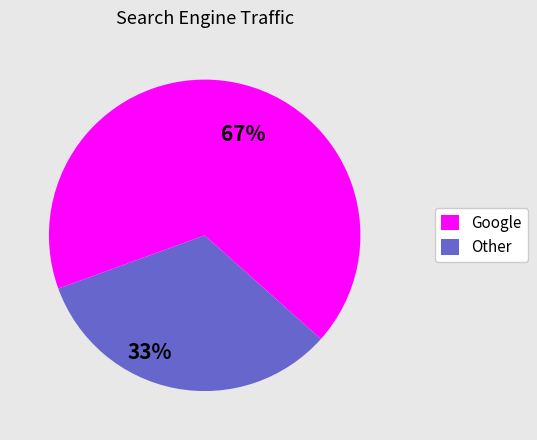

To the nearest percent, what is the difference between the largest and smallest slice percentages?

34%